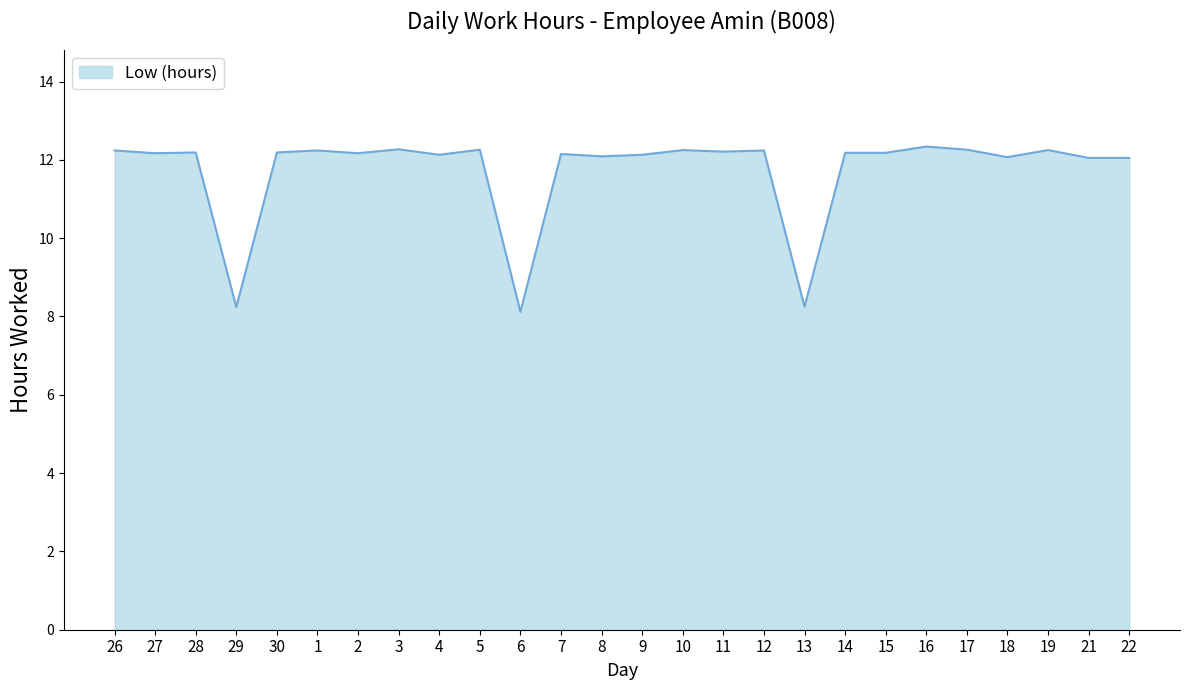

True or false: the data shows 12.2 at 28.

True